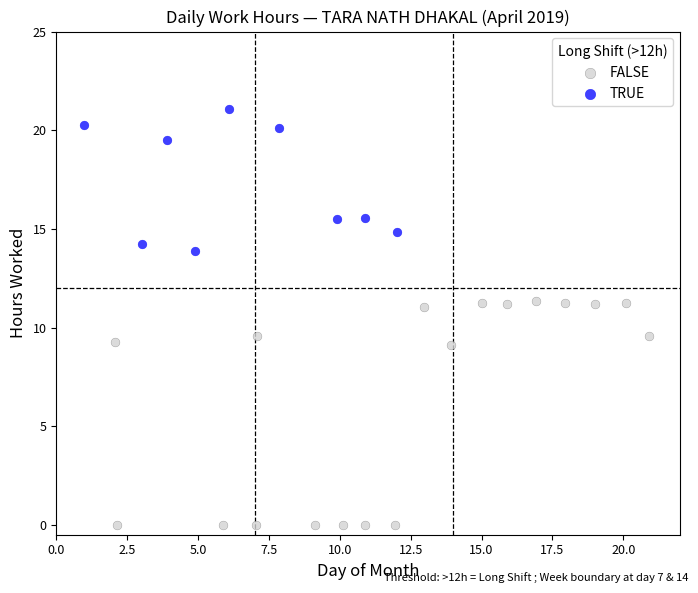

Which series contains the lowest Y value?

FALSE